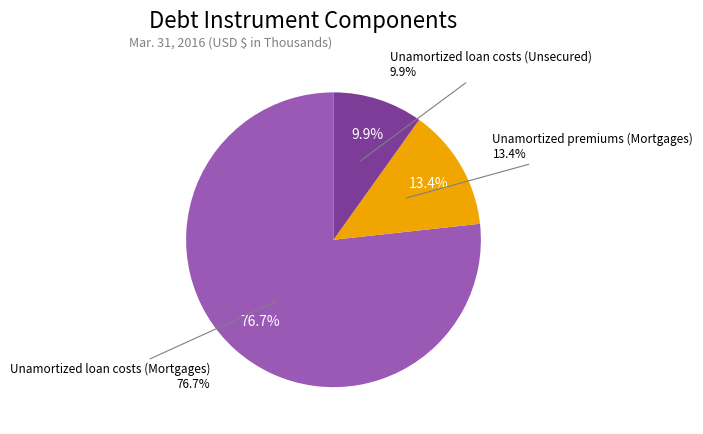

How many segments does this pie chart have?

3